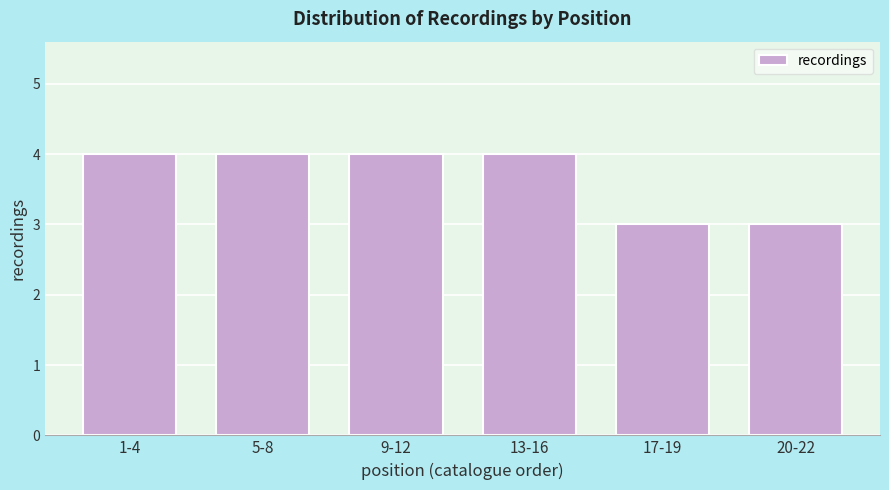

Reading right to left, transcribe all the data shown in this chart.

20-22=3	17-19=3	13-16=4	9-12=4	5-8=4	1-4=4